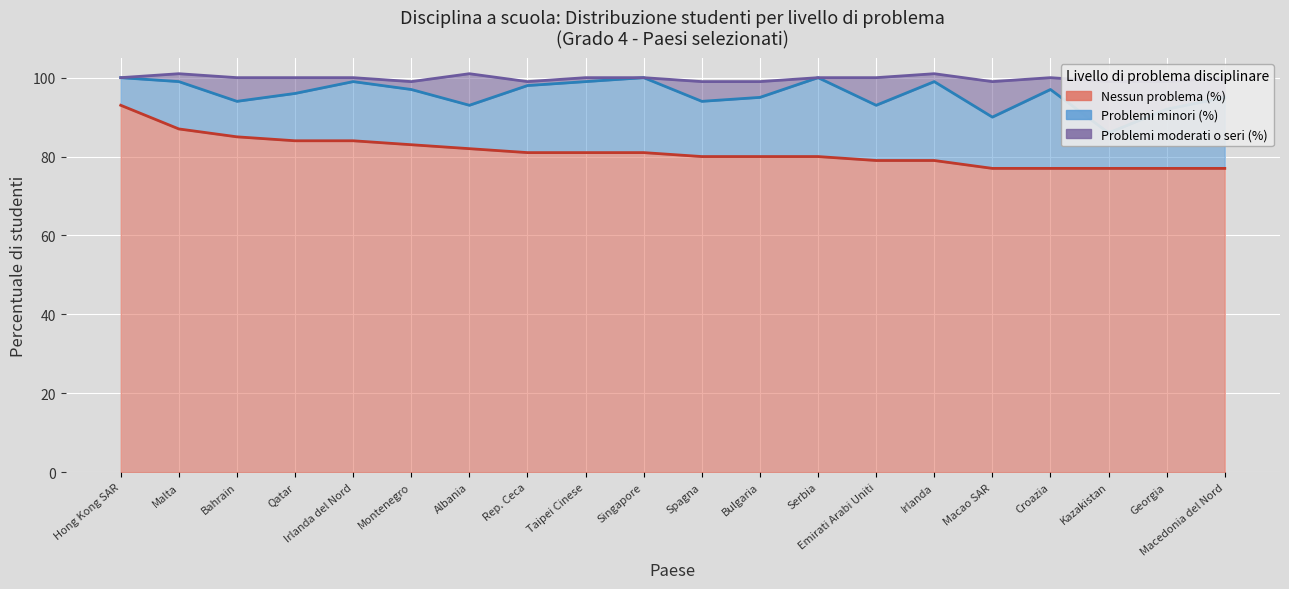

At which category does Problemi moderati o seri (%) reach its first local valley?

Bahrain